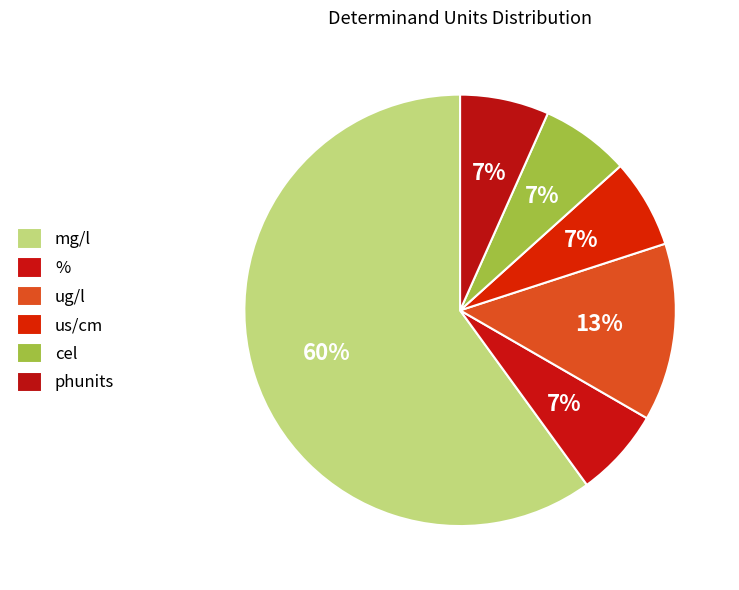

How many segments does this pie chart have?

6